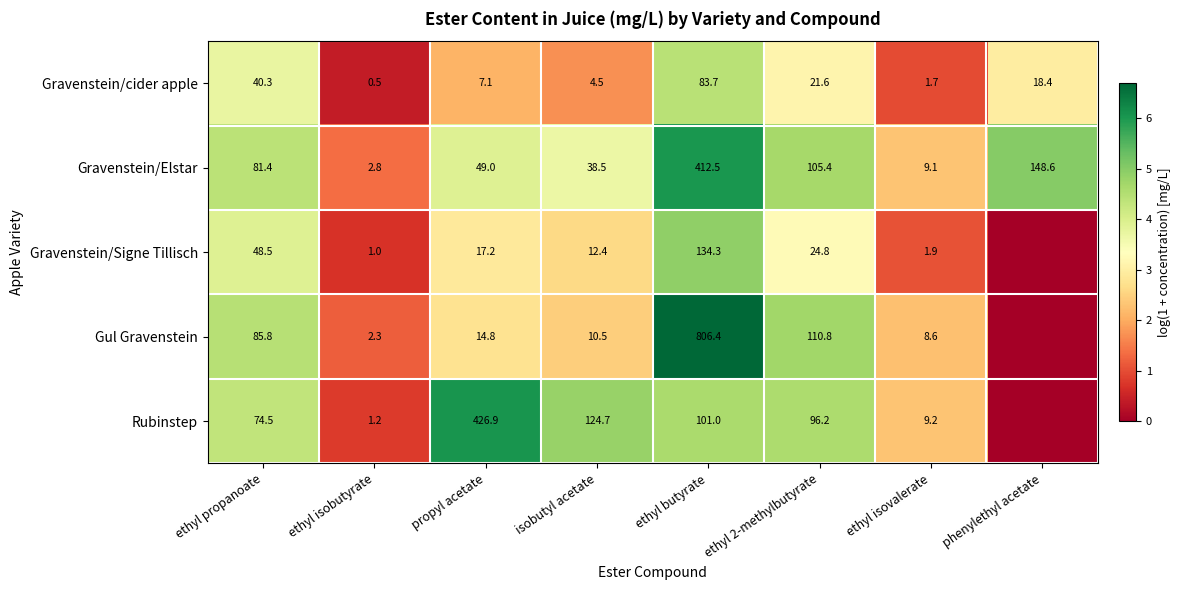

What value does the Gravenstein/cider apple series have at ethyl butyrate?

83.7